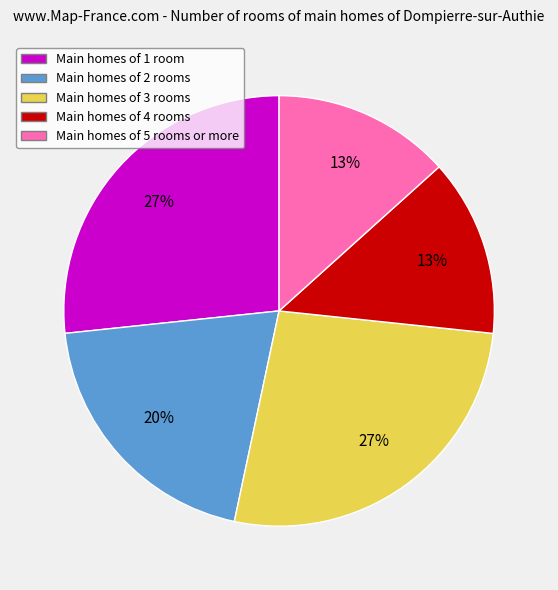

Is there any slice that represents more than half of the pie?

No